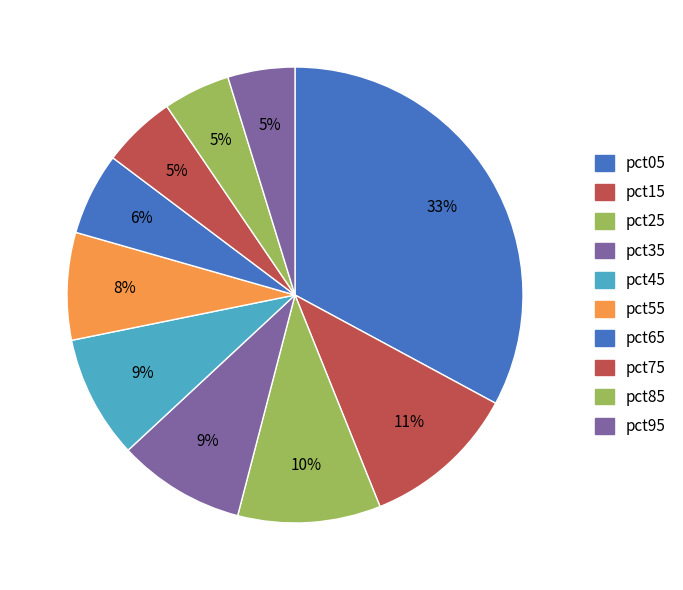

To the nearest percent, what is the average slice percentage?

10%